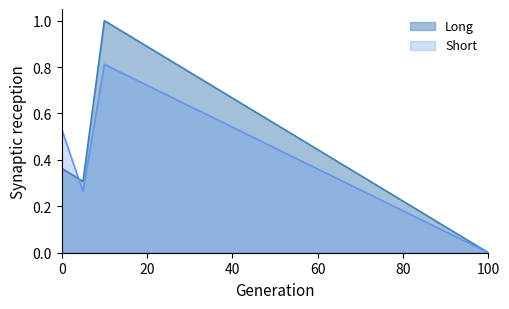

The value of Short at Commercial Undertakings is 0.3. True or false?

False